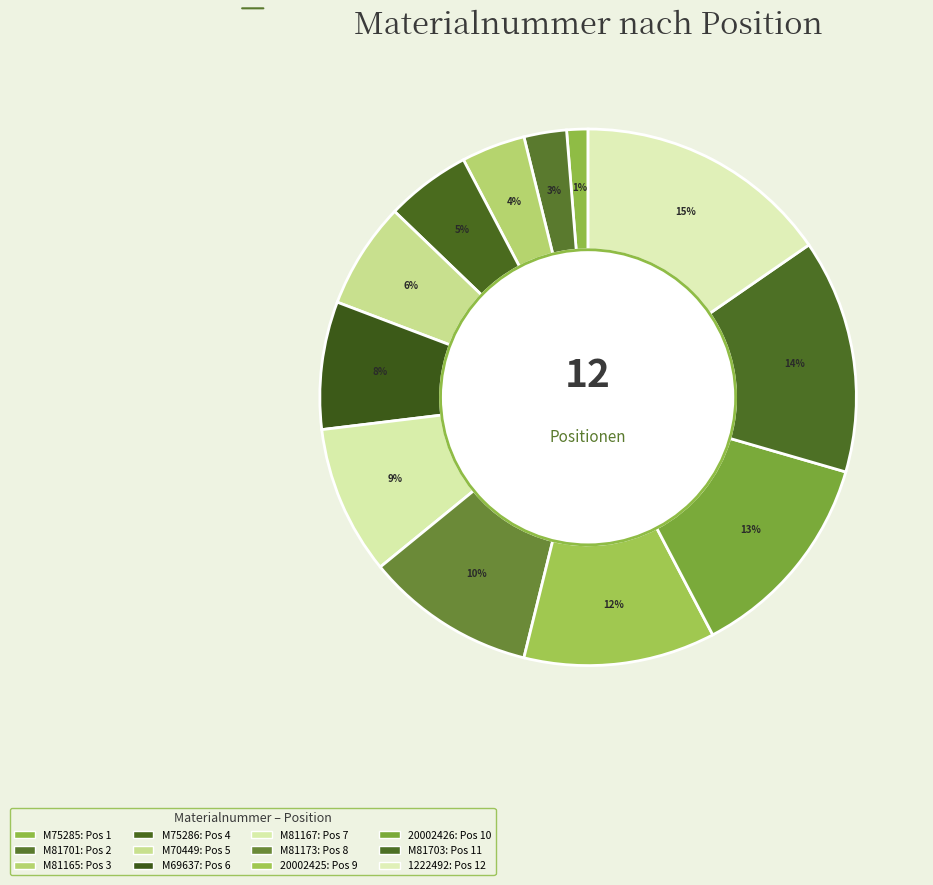

How many segments does this pie chart have?

12